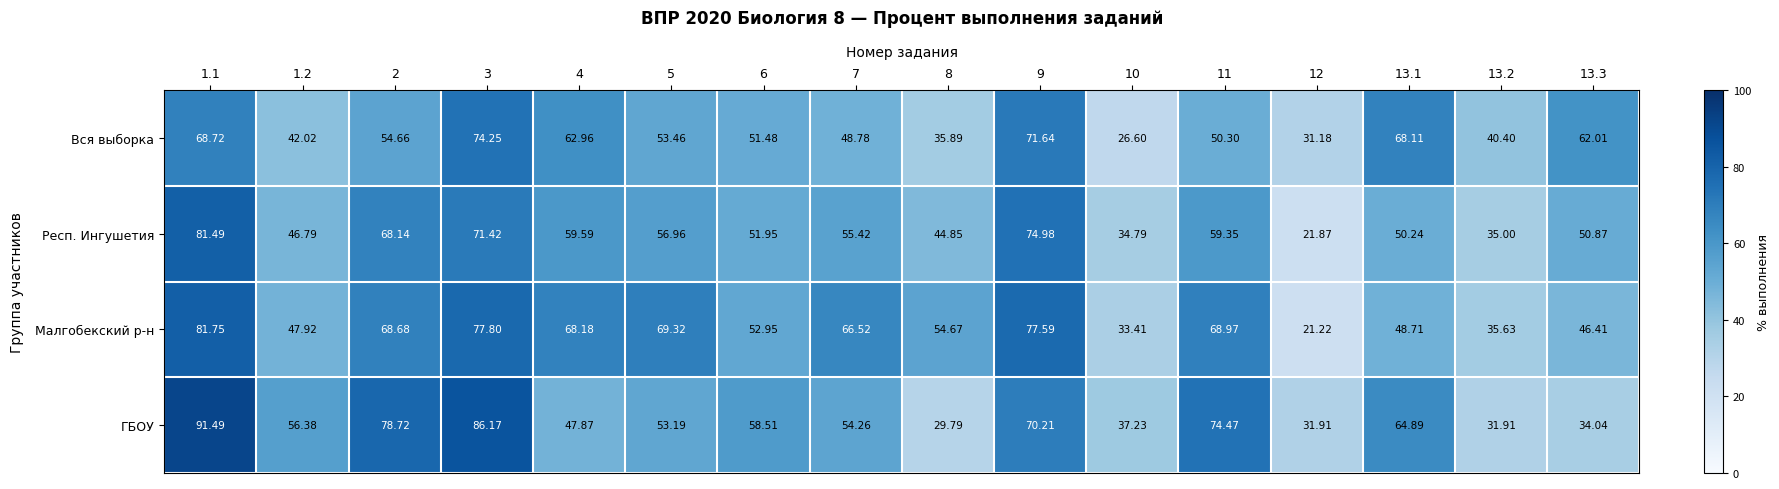

Which series has the widest spread of values?

ГБОУ